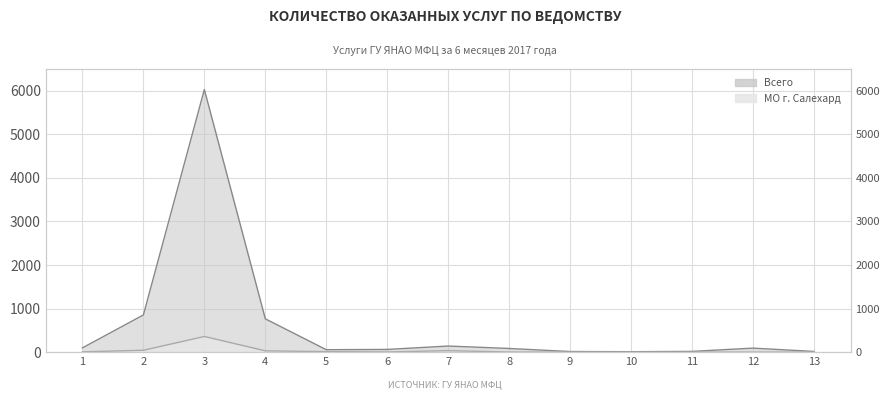

Rank the series at 2 from highest to lowest value.

Всего, МО г. Салехард